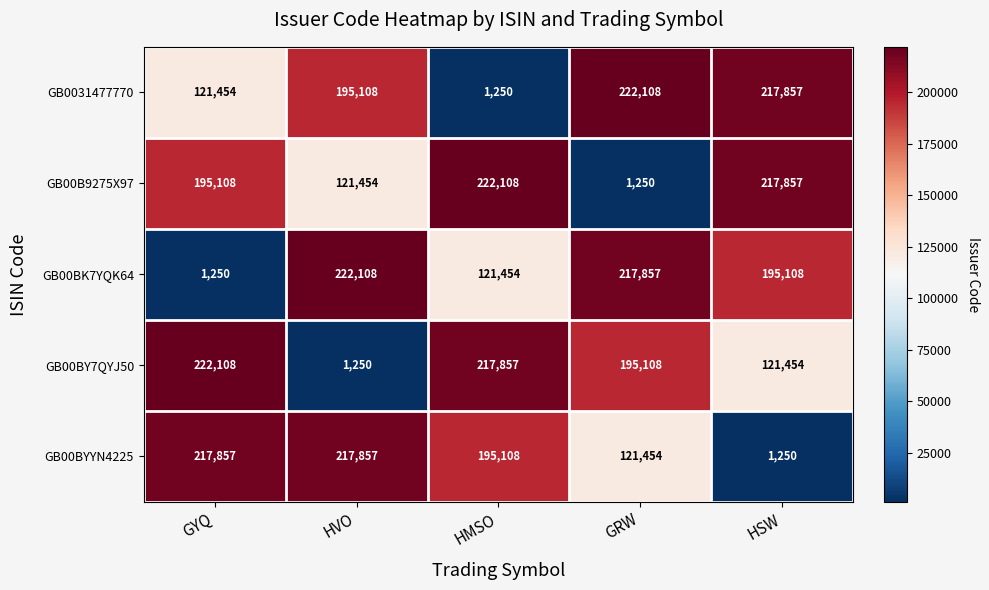

Which series changed the most between HMSO and HSW?

GB0031477770